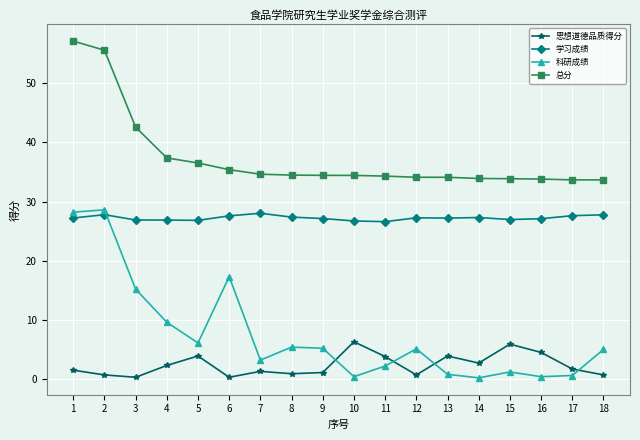

What is the smallest value displayed?

0.2